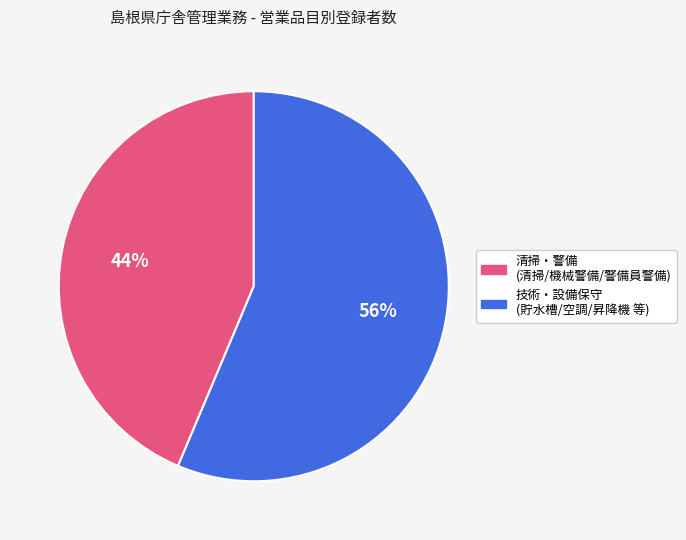

To the nearest percent, what is the average slice percentage?

50%